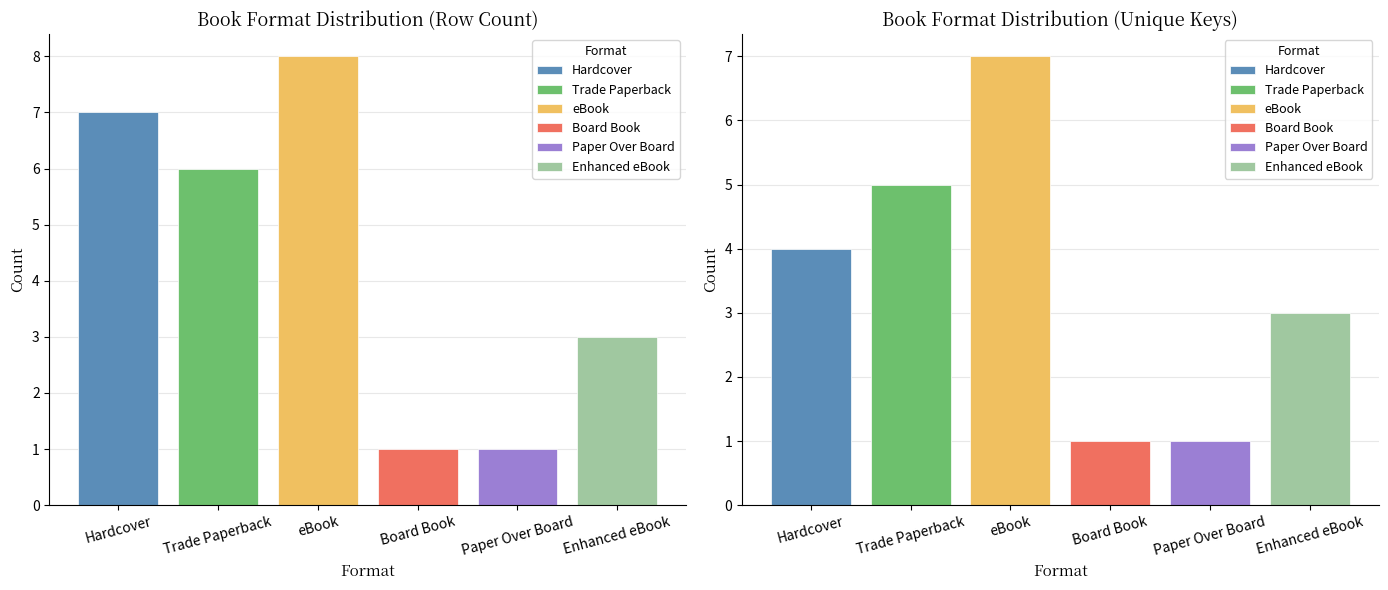

Is it true that Trade Paperback equals 10 at Count?

False